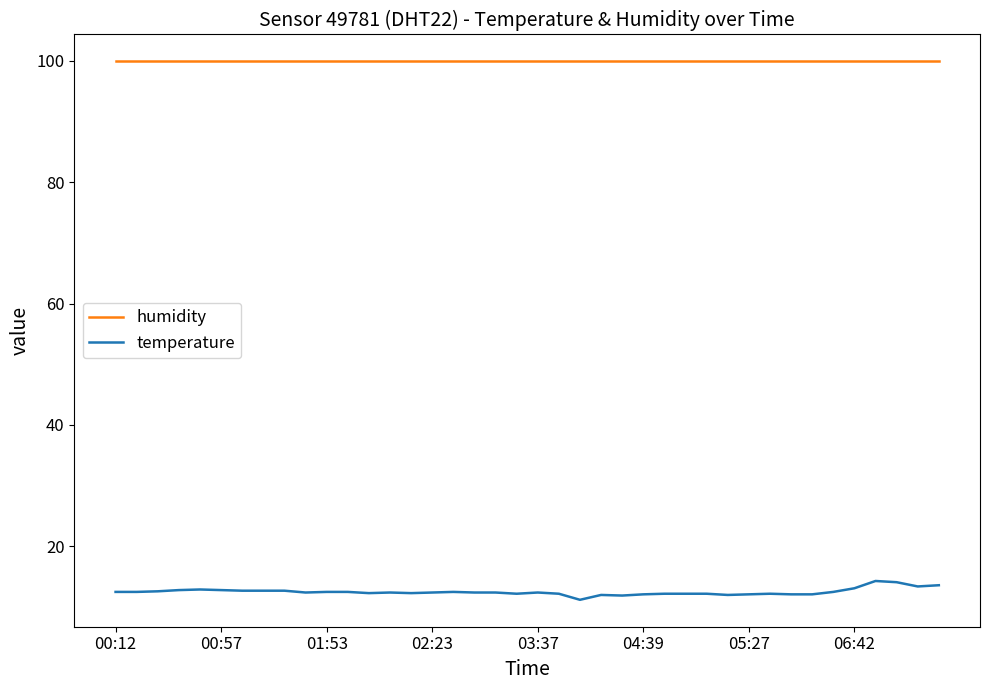

Which series has the largest range (max minus min)?

temperature